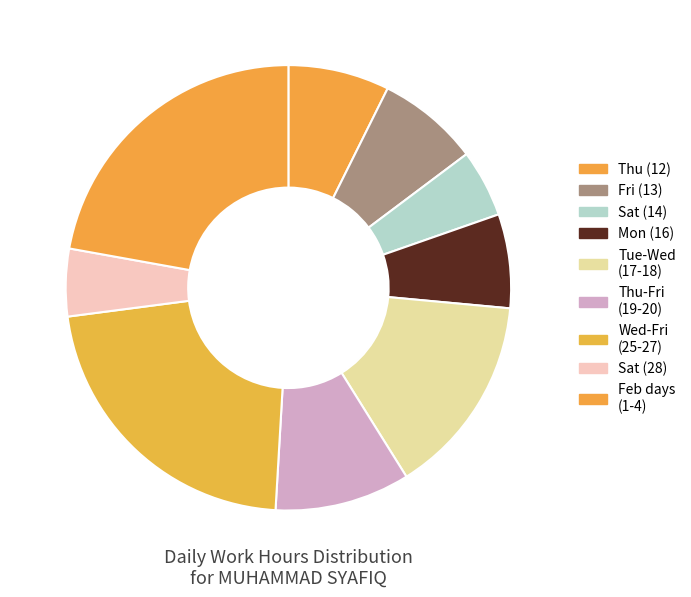

Does any single category account for the majority?

No